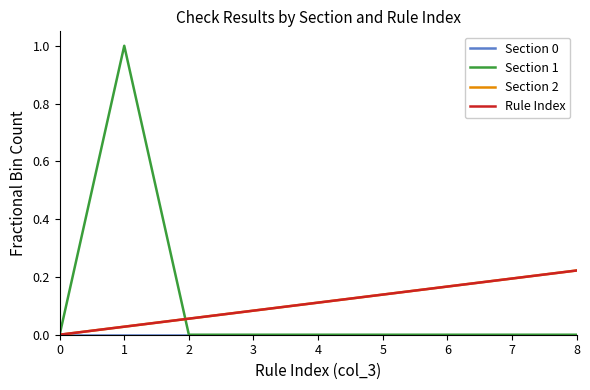

Does the chart display data point markers on the line(s)?

No